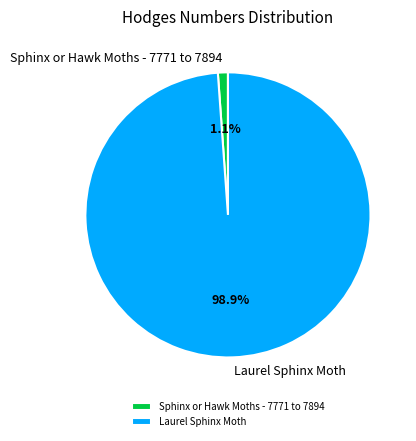

To the nearest percent, what percentage of the pie is Laurel Sphinx Moth?

99%